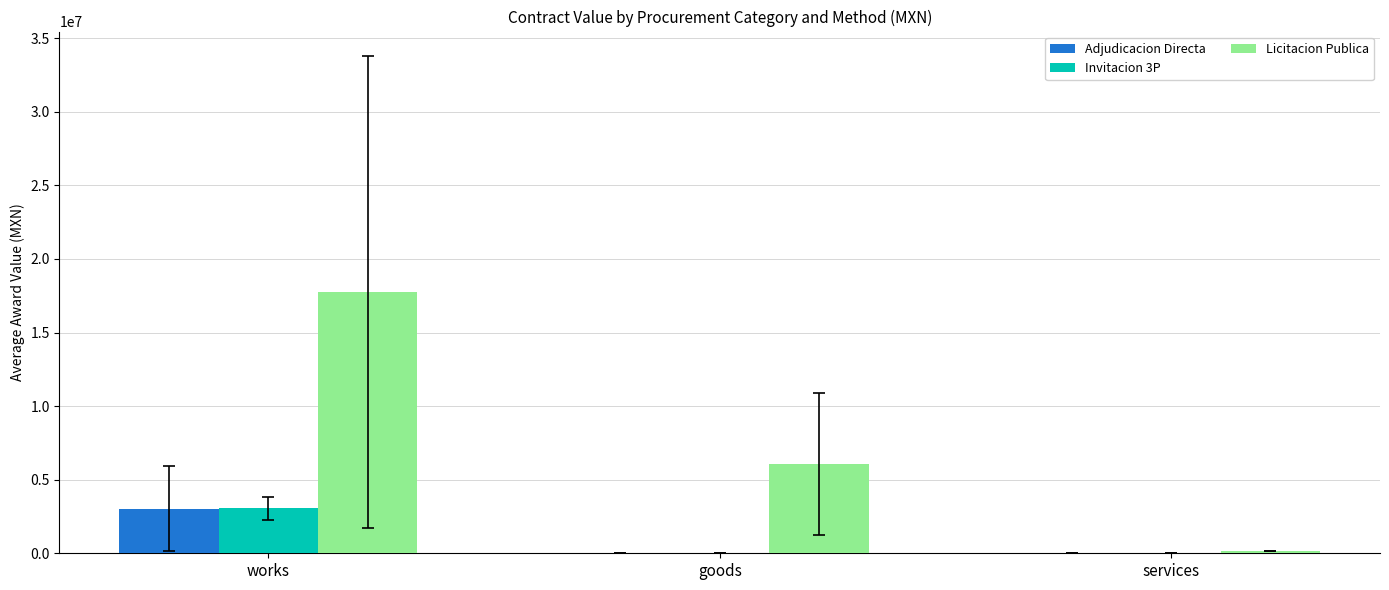

What is the sum of the Invitacion 3P values at works and goods?

3045041.2